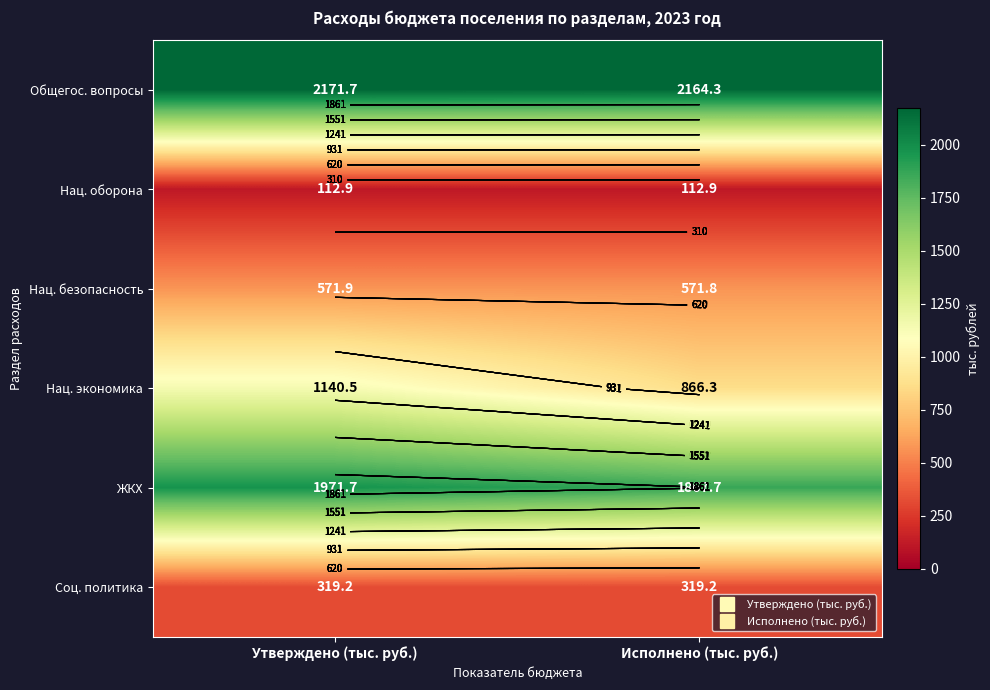

Which series has the largest range (max minus min)?

Нац. экономика